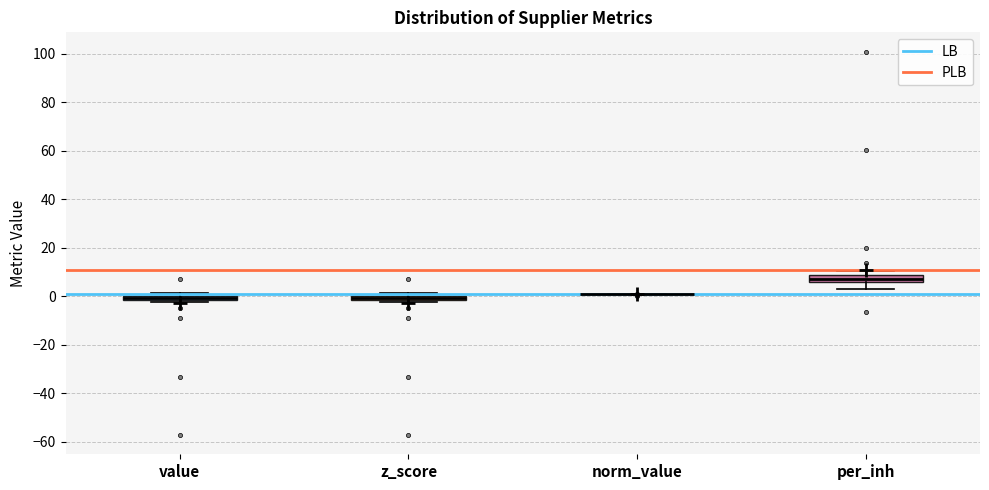

Where is the upper edge of the box for z_score on the y-axis? The values are not printed on the chart, so give them approximately, as read against the axis.

0